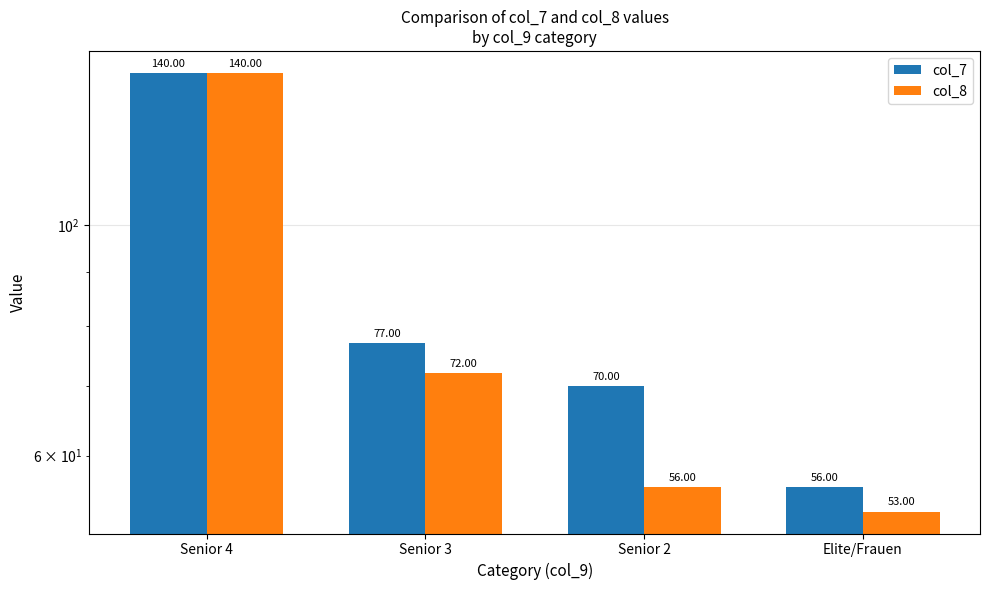

How many bars are there in total?

8